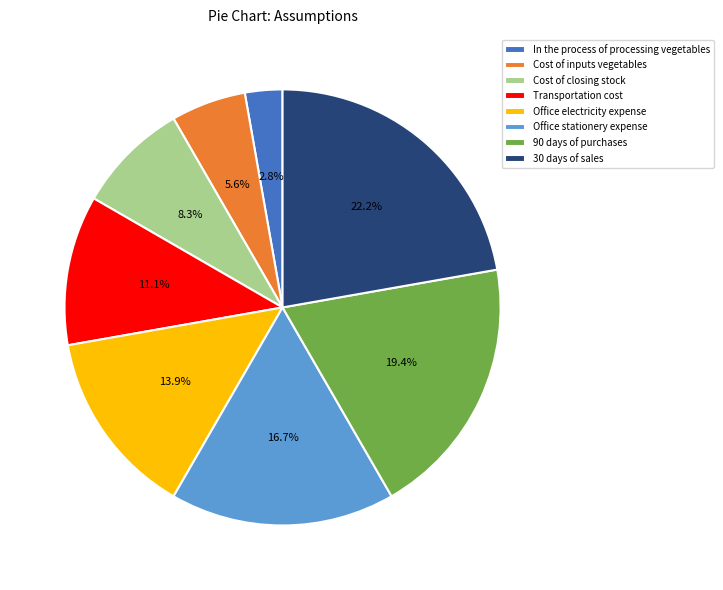

Combined, do Office electricity expense and Office stationery expense account for over 50%?

No